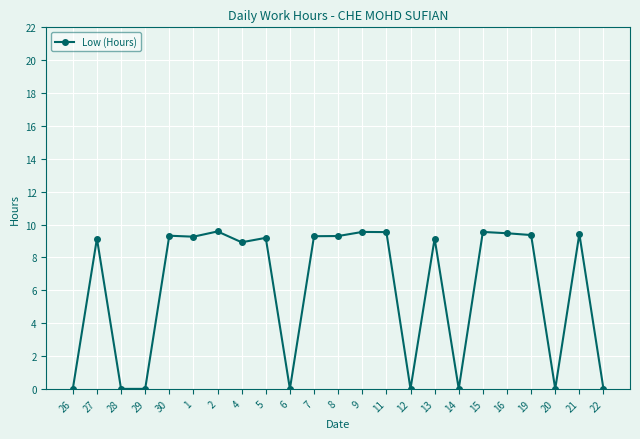

What is the greatest value displayed?

9.6